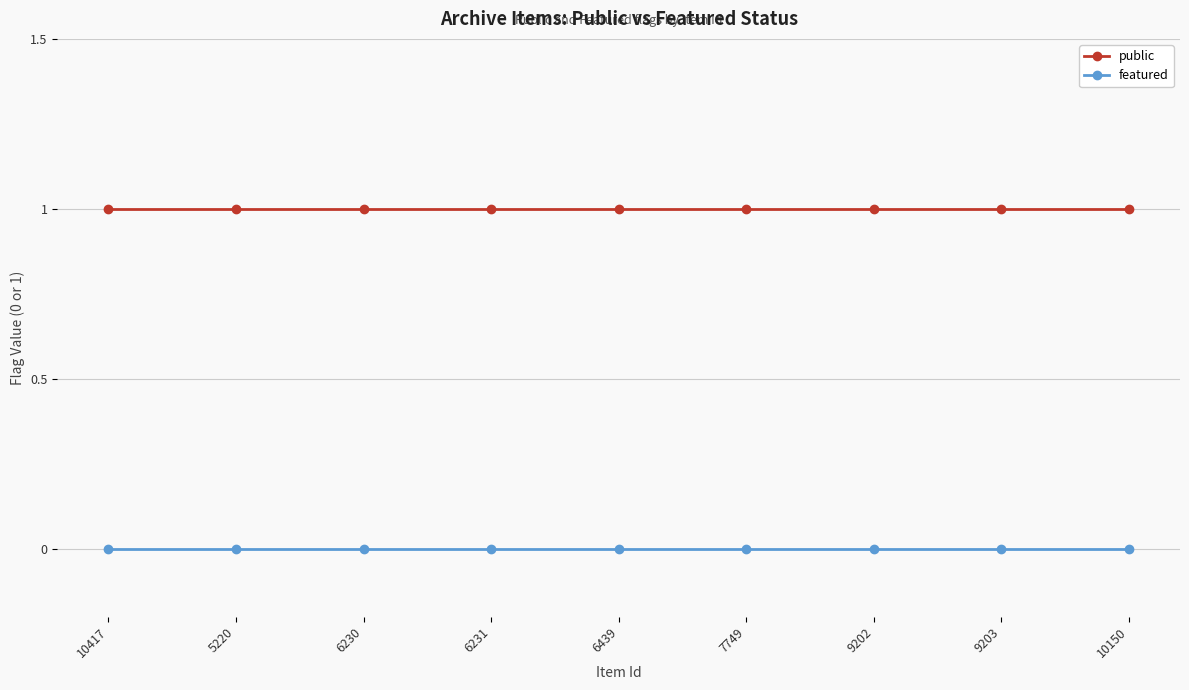

True or false: public and featured intersect in this chart.

False